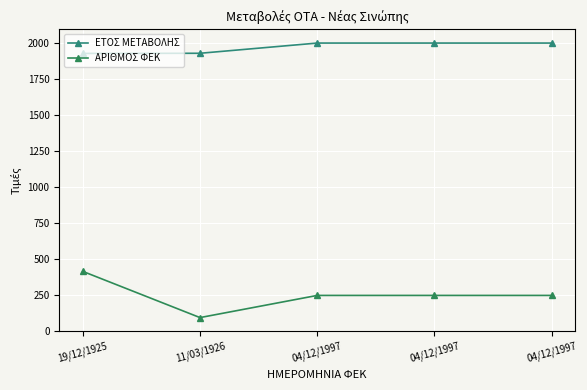

Which series has the widest spread of values?

ΑΡΙΘΜΟΣ ΦΕΚ